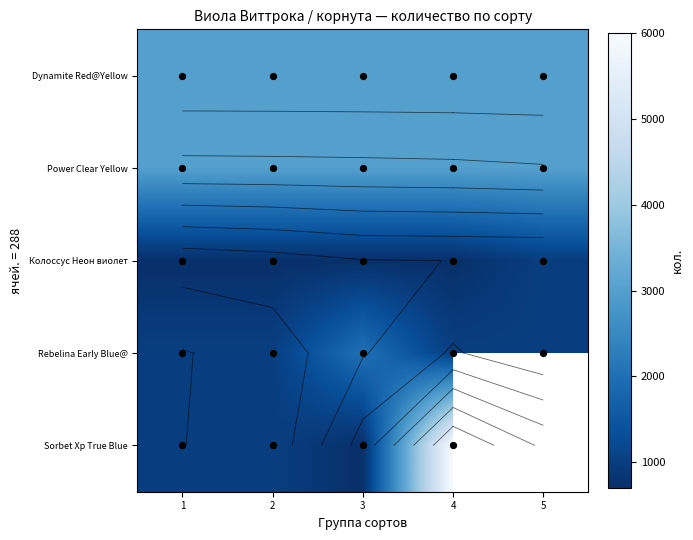

The value of Колоссус Неон виолет at 4 is 291.6. True or false?

False